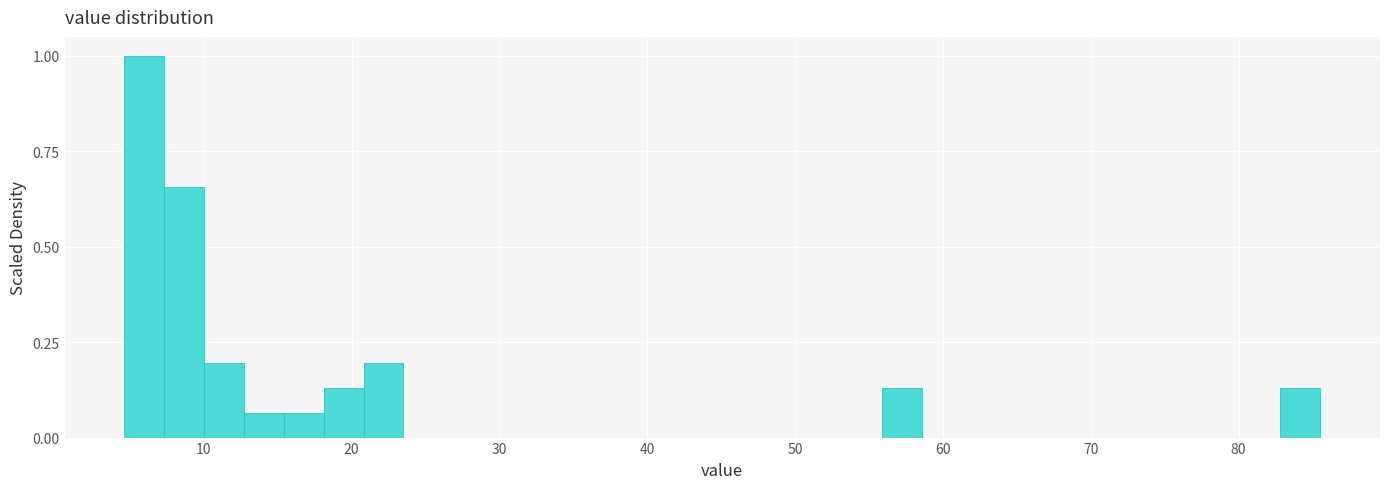

Read against the x-axis, roughly where is the centre of the tallest bar?

6